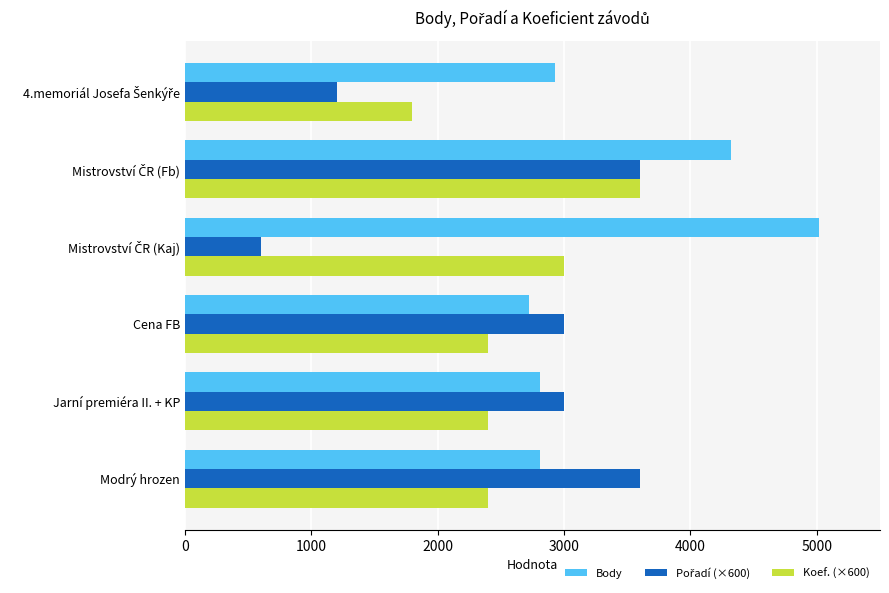

Count the number of categories in the chart.

6